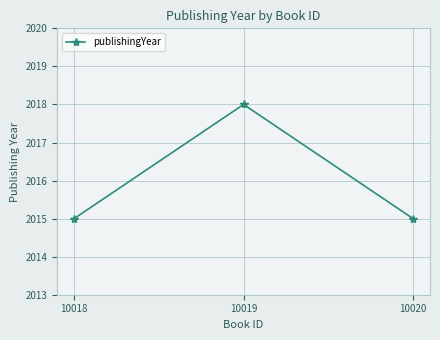

What is the minimum value shown in the chart?

2015